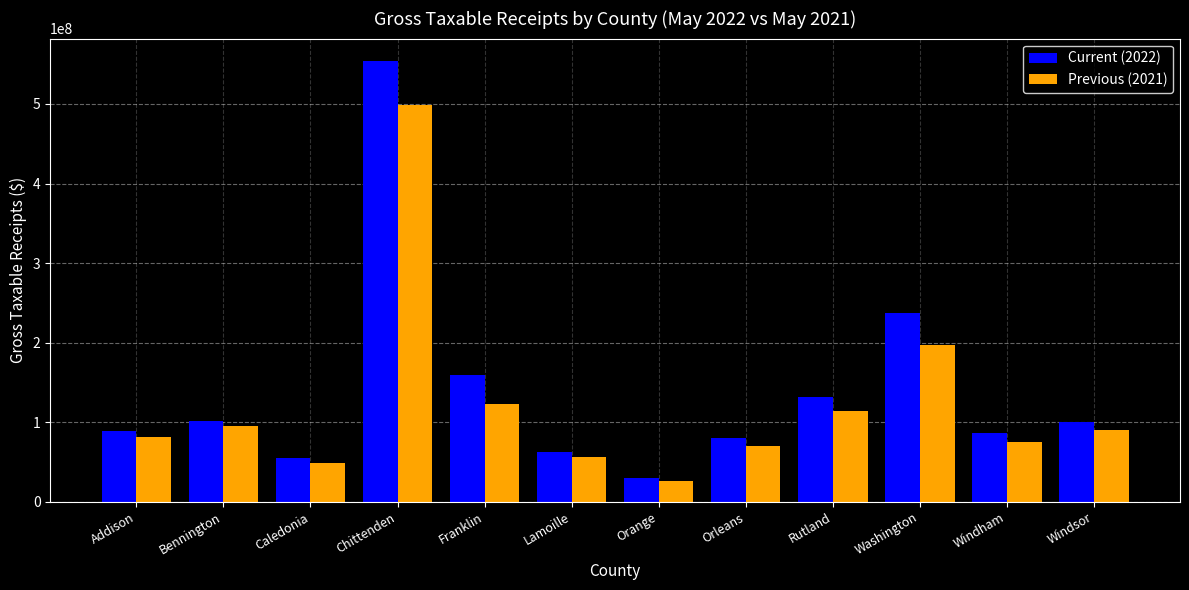

What is the difference between the Current (2022) values at Windsor and Lamoille?

38470802.5